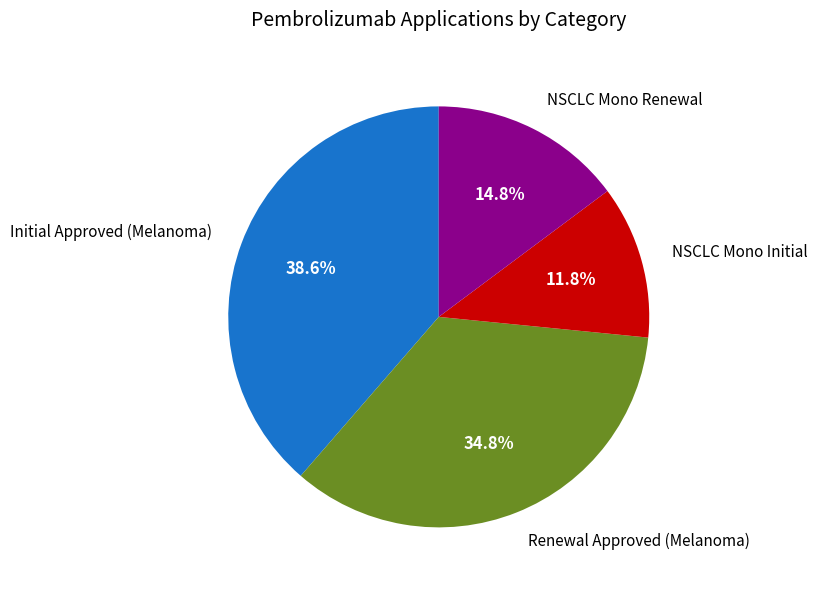

Does NSCLC Mono Renewal account for over 50% of the chart?

No